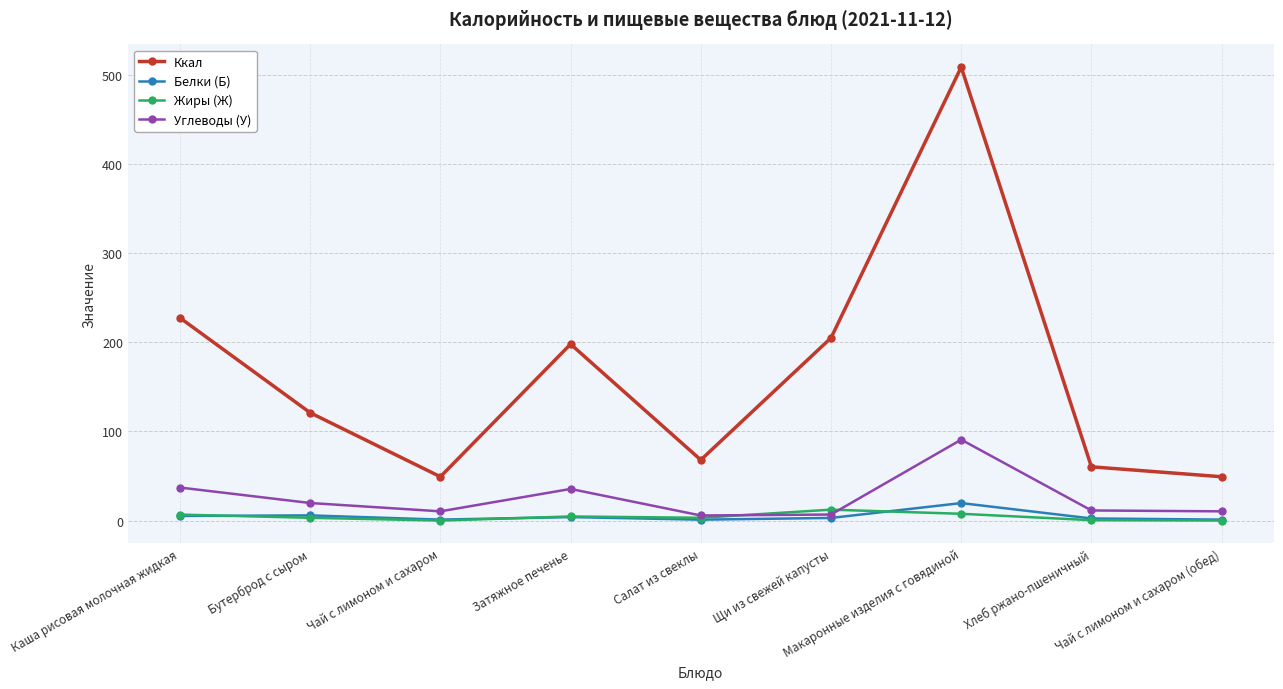

Which series has the widest spread of values?

Ккал